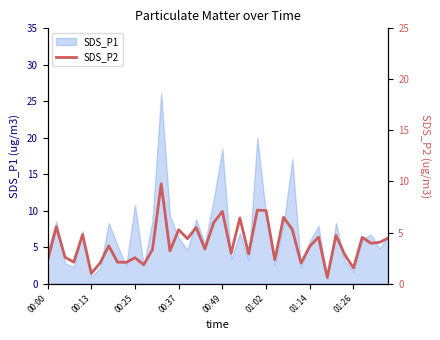

What is the maximum value for SDS_P1?

26.1